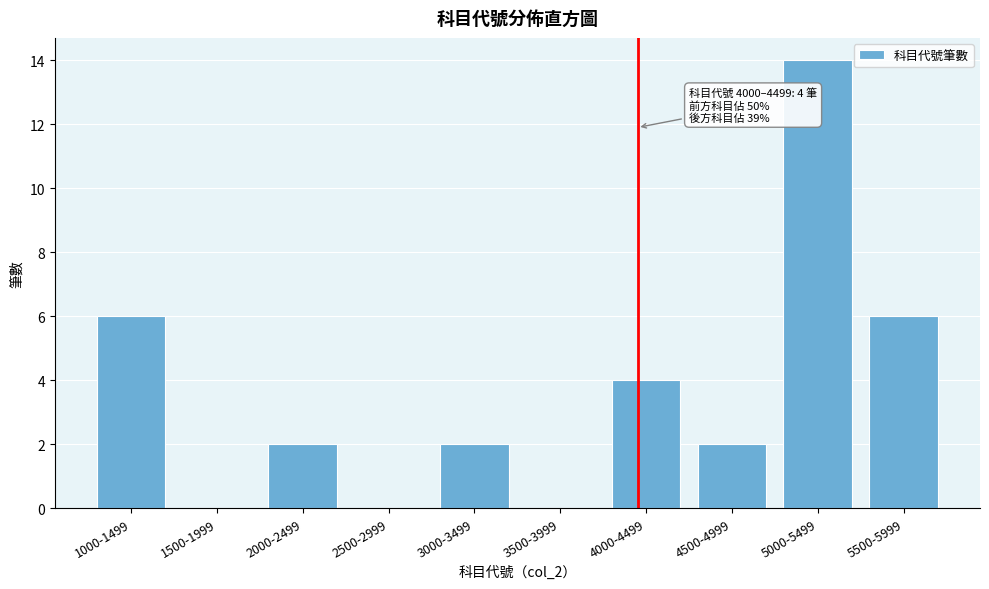

Reading right to left, list all the values displayed in this chart.

5500-5999=6	5000-5499=14	4500-4999=2	4000-4499=4	3500-3999=0	3000-3499=2	2500-2999=0	2000-2499=2	1500-1999=0	1000-1499=6